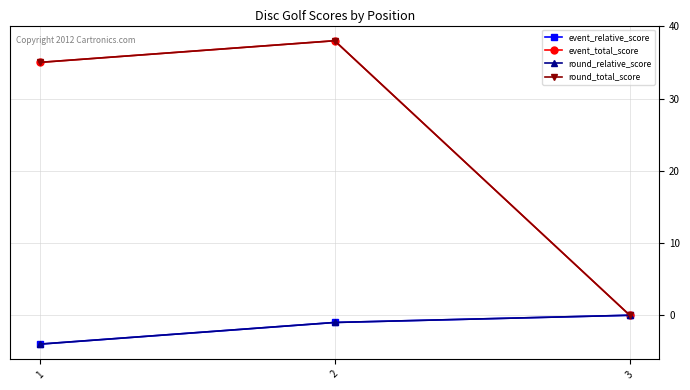

List the labels in order of event_total_score value, largest first.

2, 1, 3